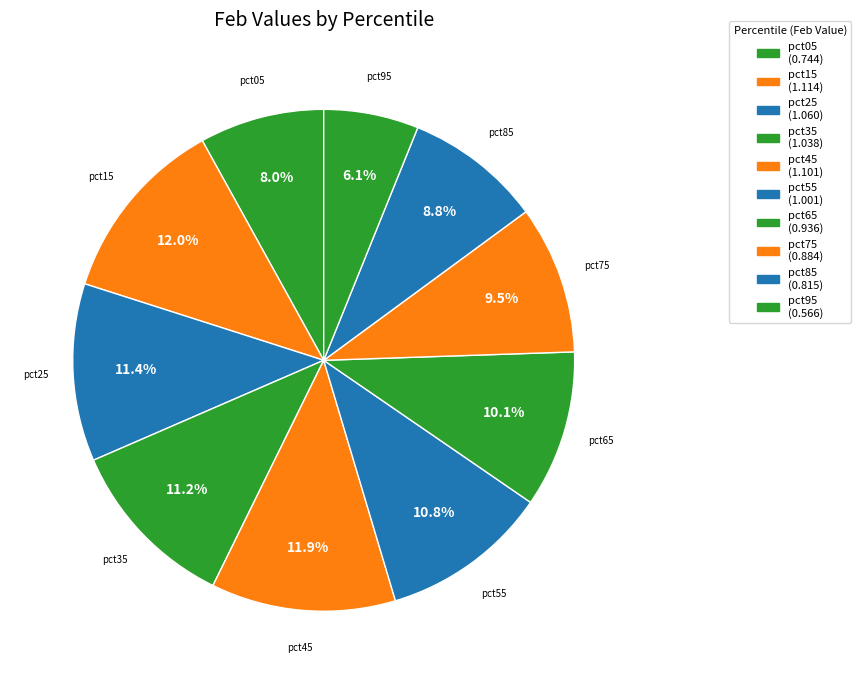

Which has a higher value, pct65 or pct05?

pct65